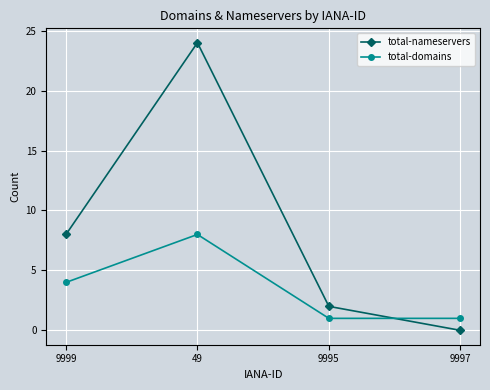

Rank the series at 49 from highest to lowest value.

total-nameservers, total-domains